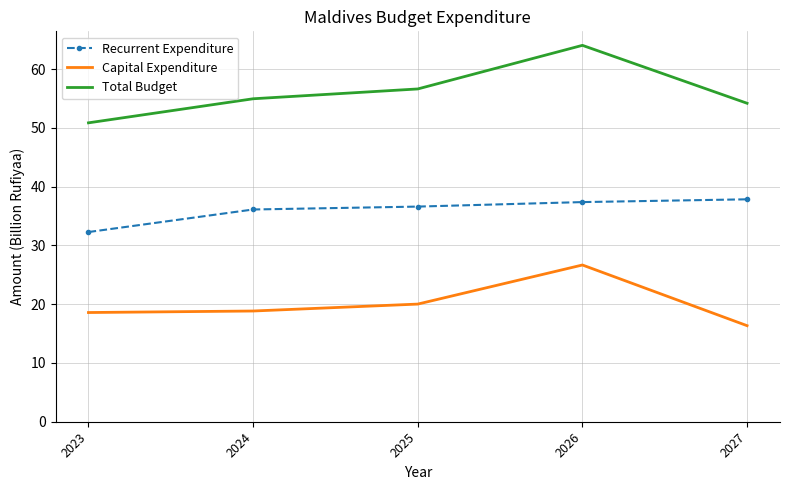

What is the approximate value of Total Budget at 2023?

50.9